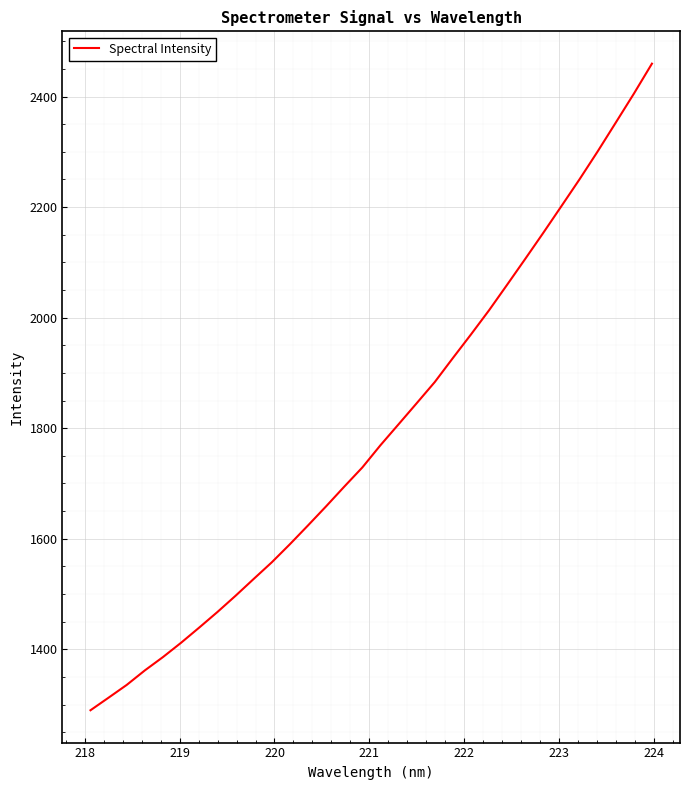

Does the chart display data point markers on the line(s)?

No